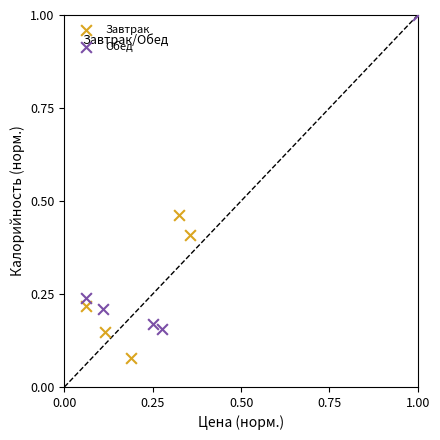

What are all the series names shown in the legend?

Завтрак, Обед